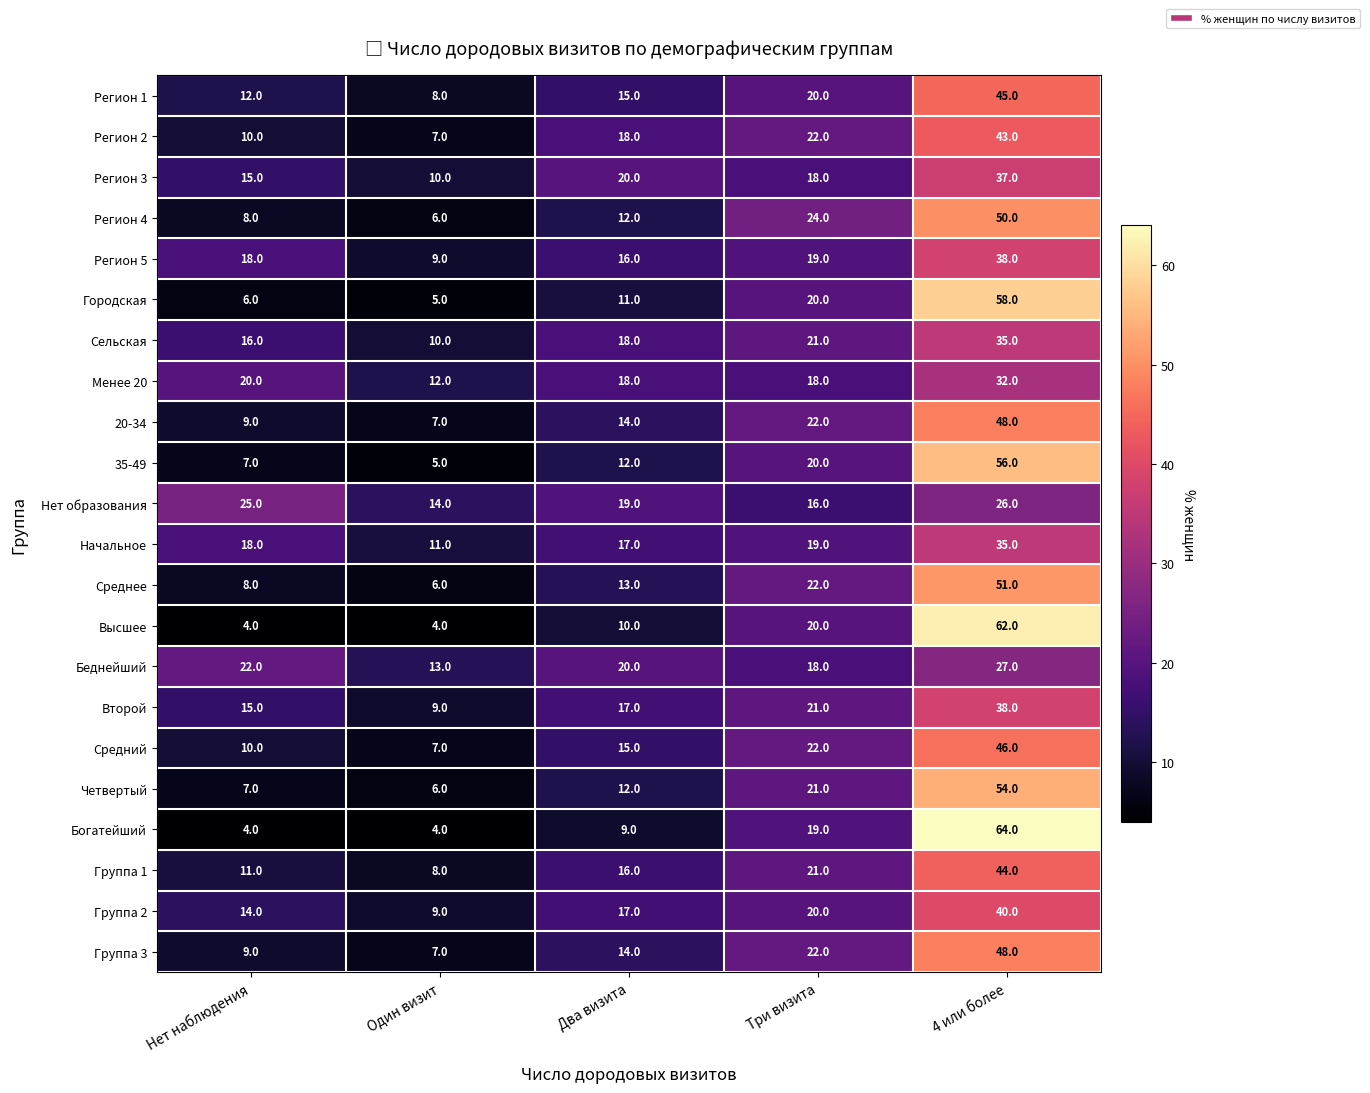

Where does the Менее 20 series first go above 18?

Нет наблюдения